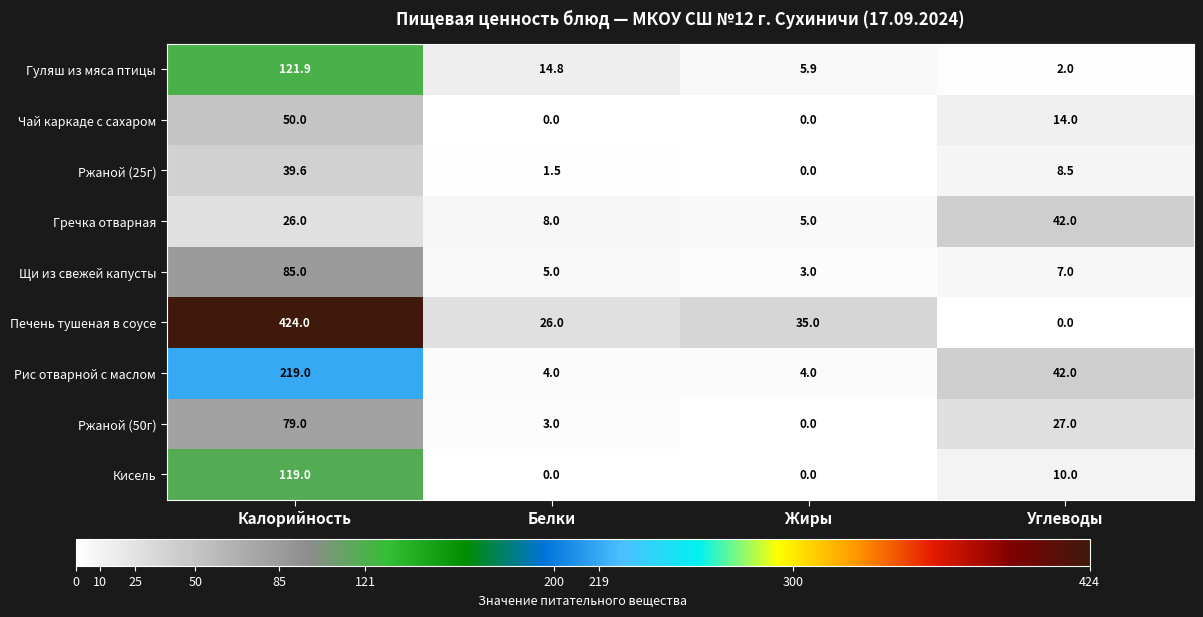

What is the difference between the Щи из свежей капусты values at Калорийность and Белки?

80.0